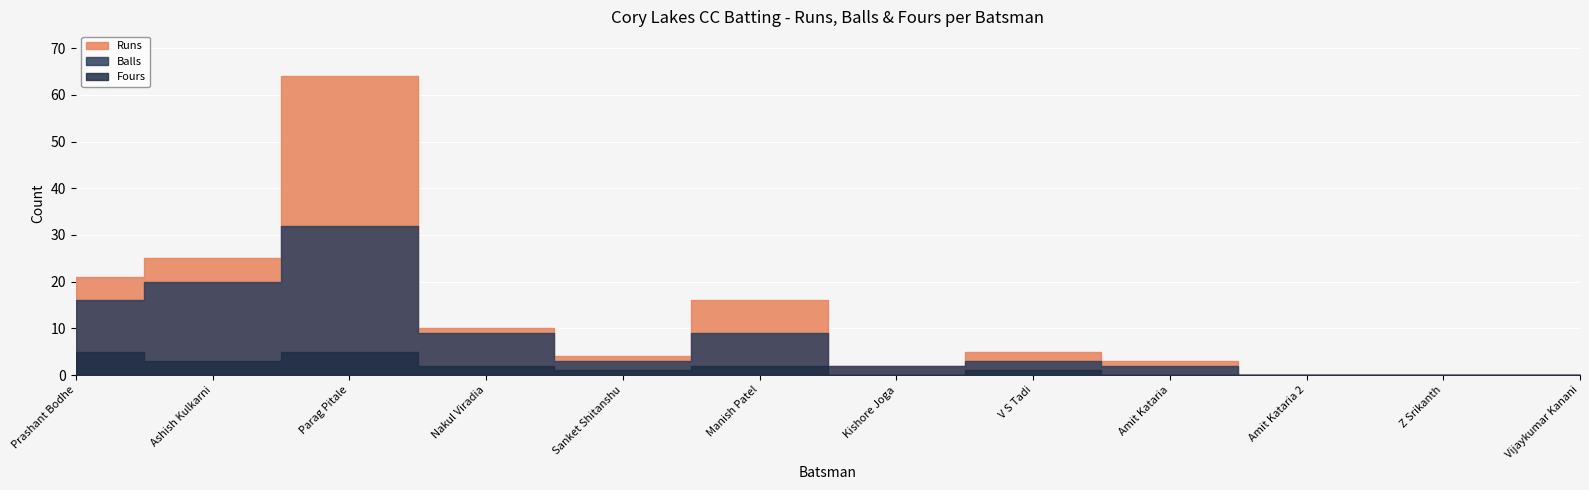

Which category has the highest value across all series?

Parag Pitale